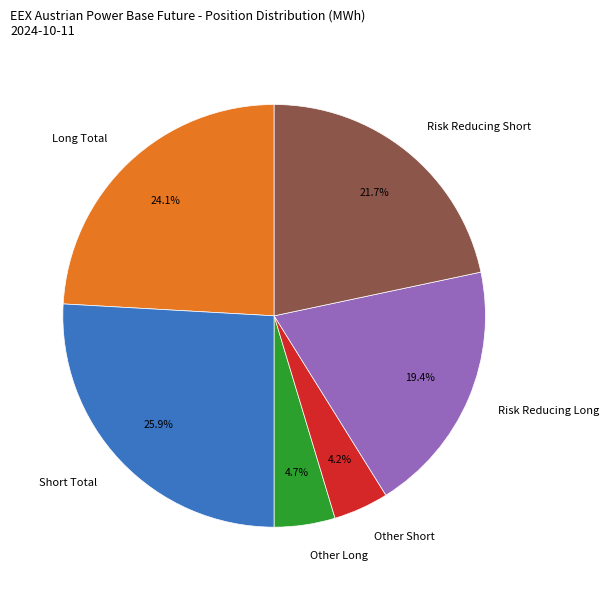

The Short Total slice represents 33% of the pie. True or false?

False